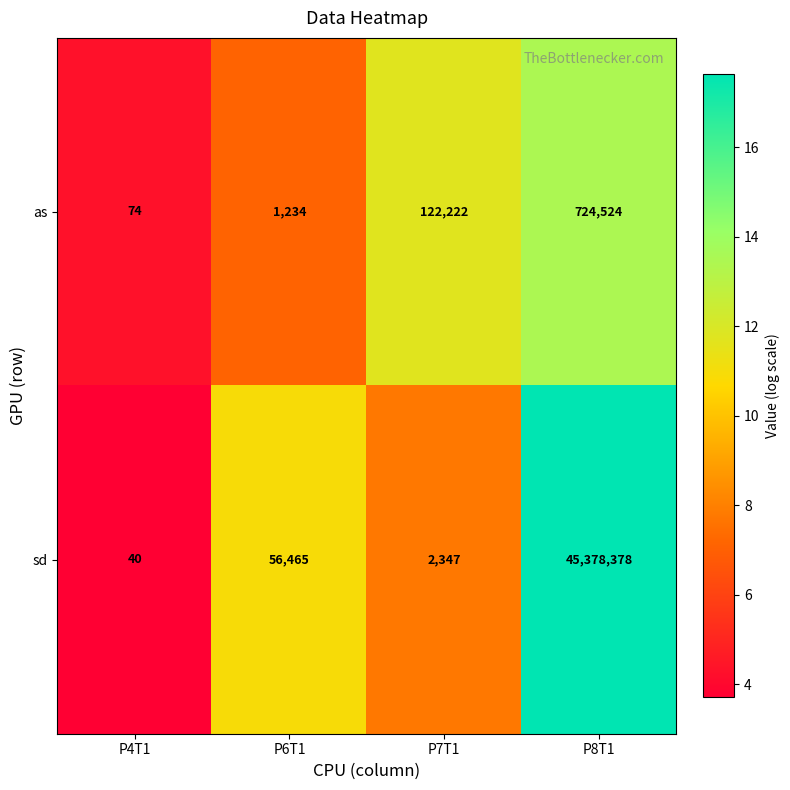

Reading left to right, extract all data points from this chart.

as: 74	1234	122222	724524
sd: 40	56465	2347	45378378